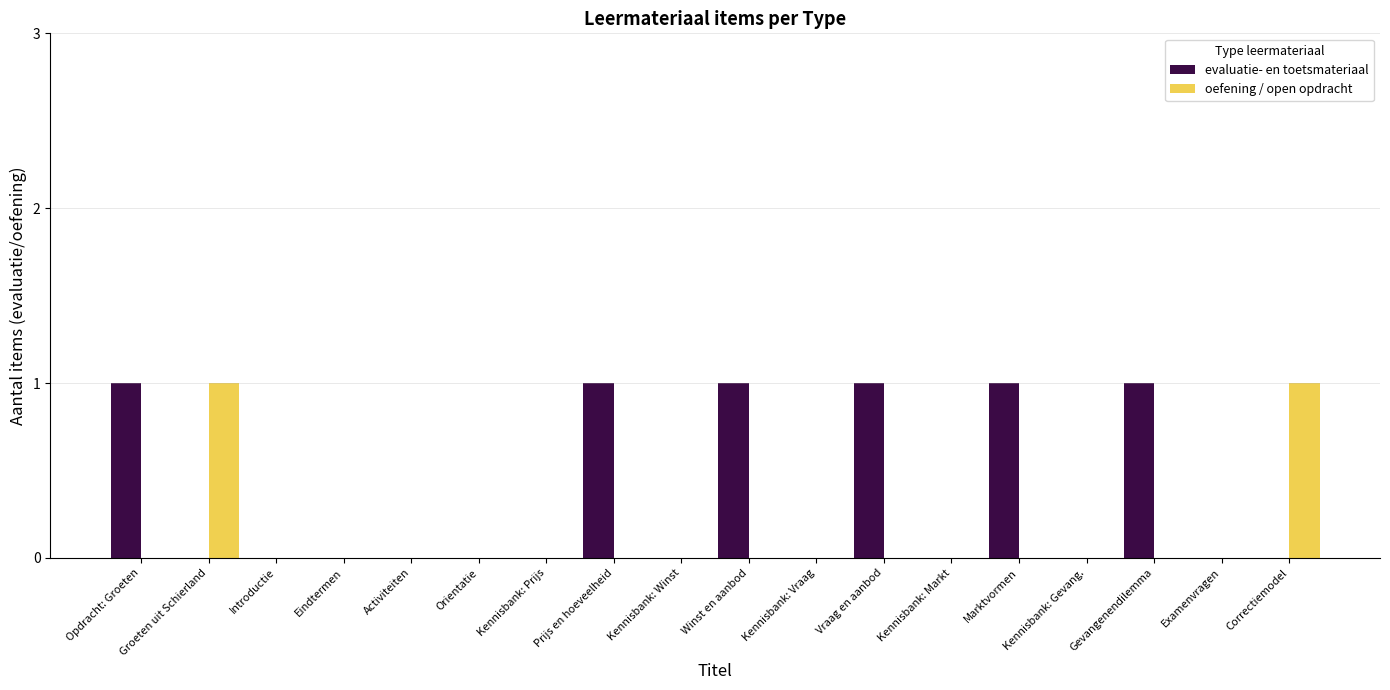

Which series has the largest total across all categories?

evaluatie- en toetsmateriaal